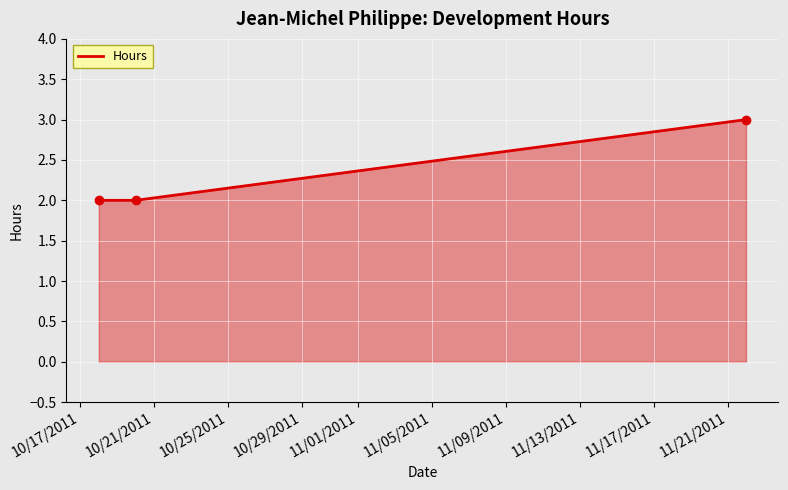

What value does the data have at 10/17/2011?

2